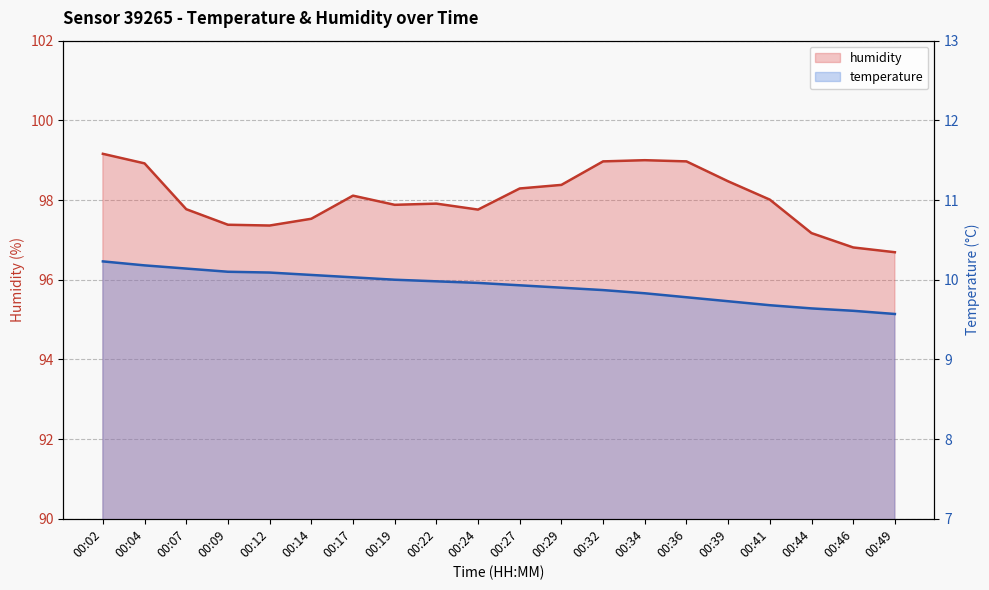

Is it true that temperature equals 3.0 at 00:39?

False